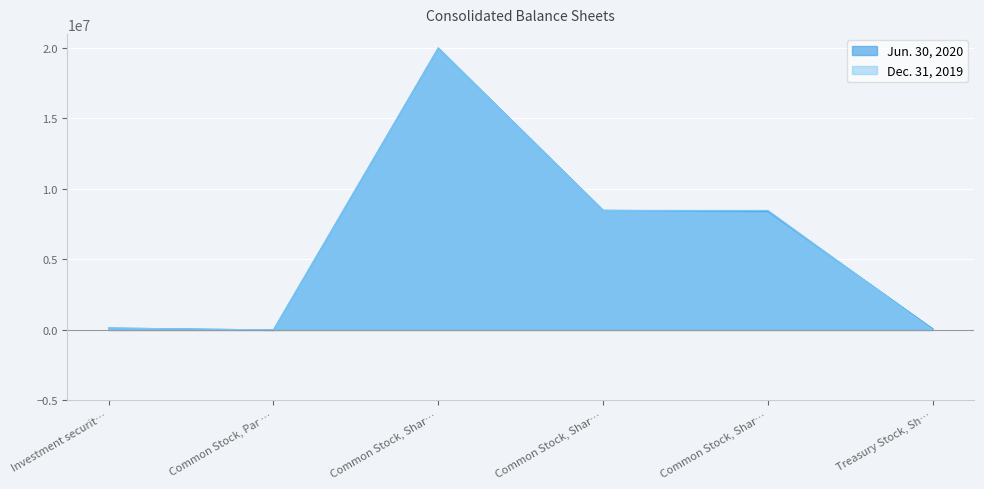

In Dec. 31, 2019, how many points are lower than both neighbors (excluding endpoints)?

1